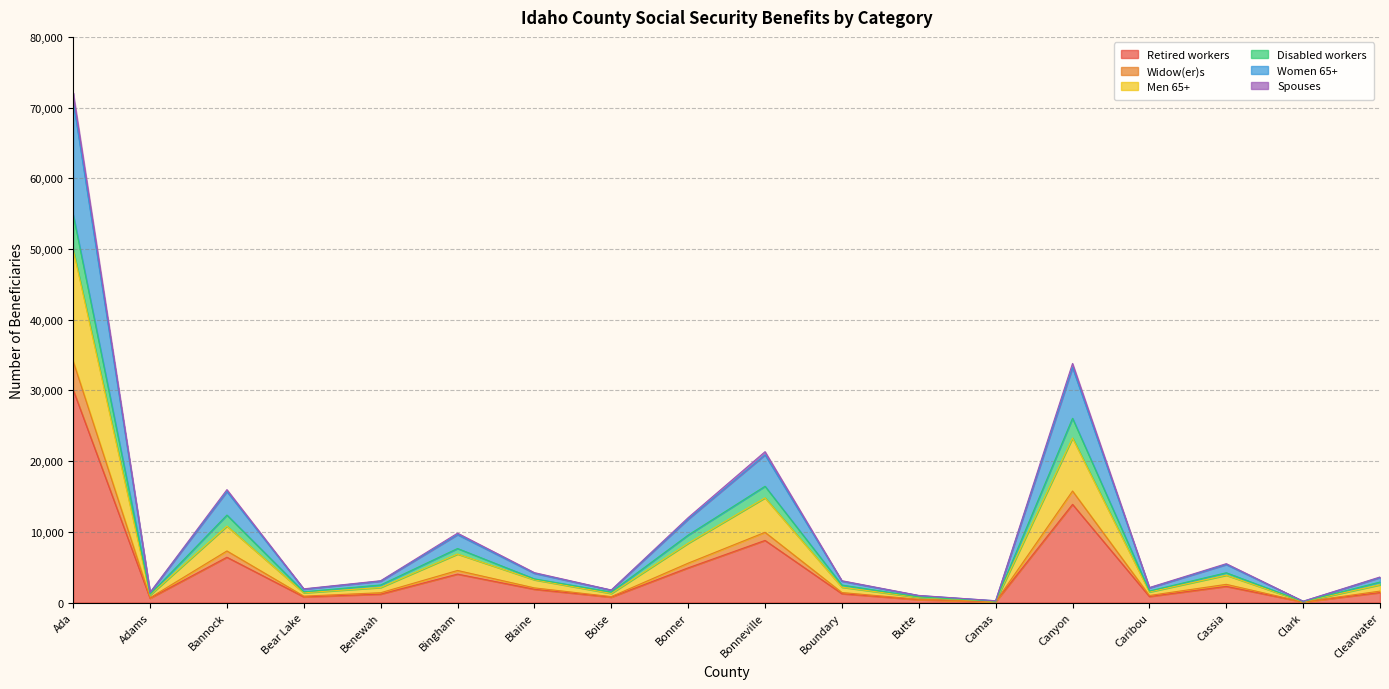

At which category is the sum across all series the highest?

Ada